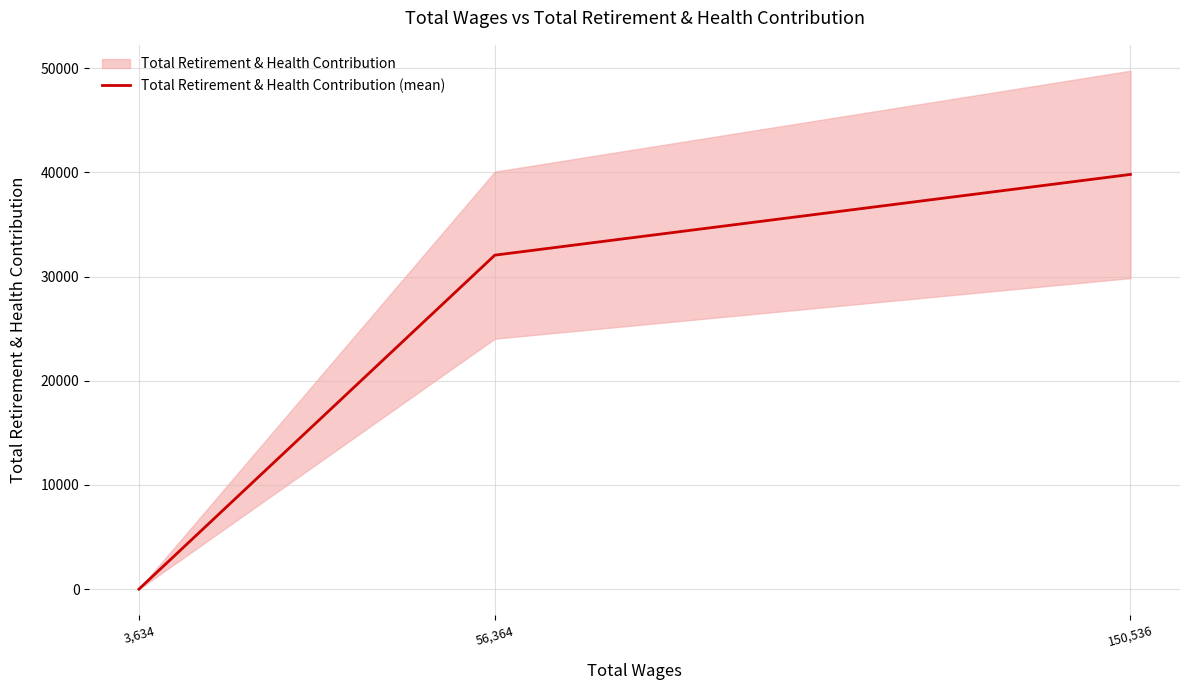

Reading left to right, what are all the values shown in this chart?

3,634=0	56,364=32064	150,536=39814